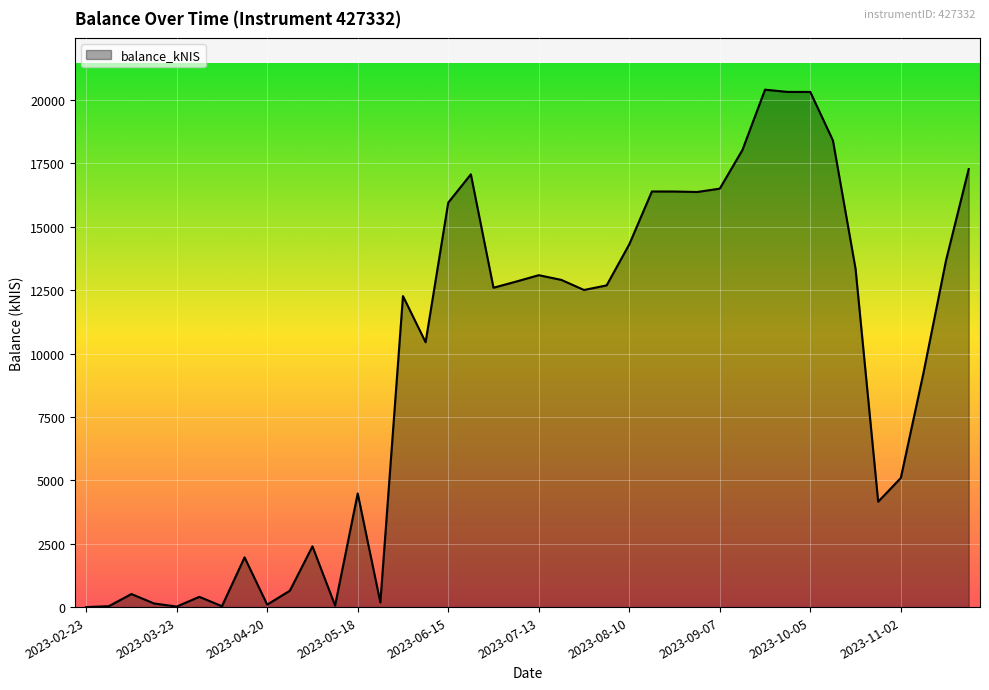

How many lines are shown in the chart?

1